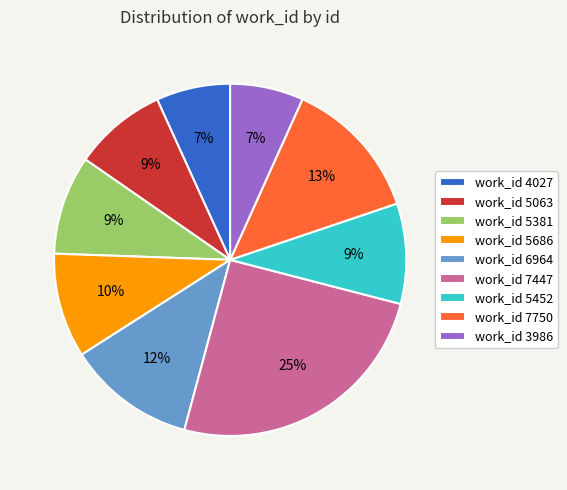

The work_id 7447 slice represents 25% of the pie. True or false?

True